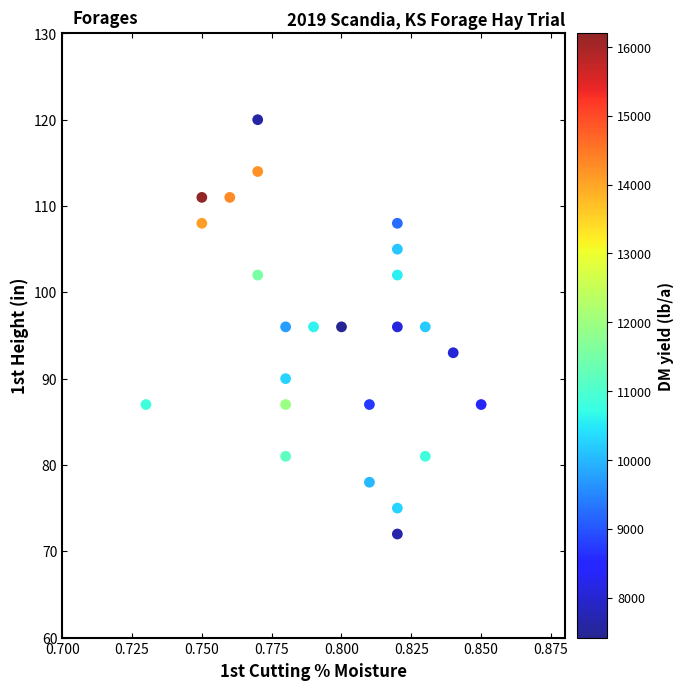

What is the range of Y values (max minus min)?

48